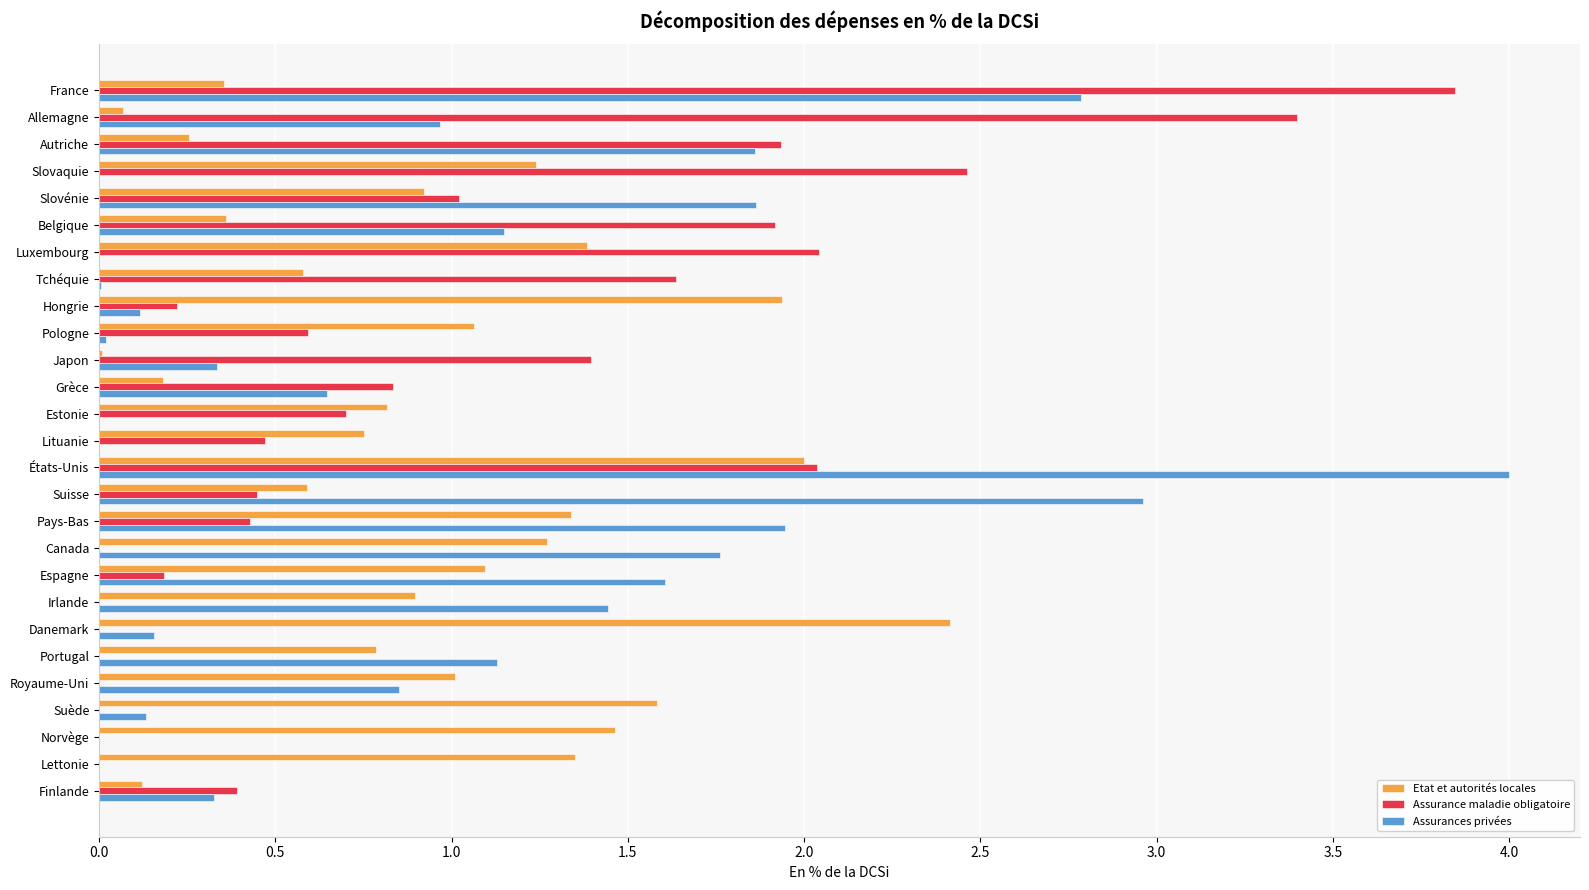

What is the maximum value shown in the chart?

4.0